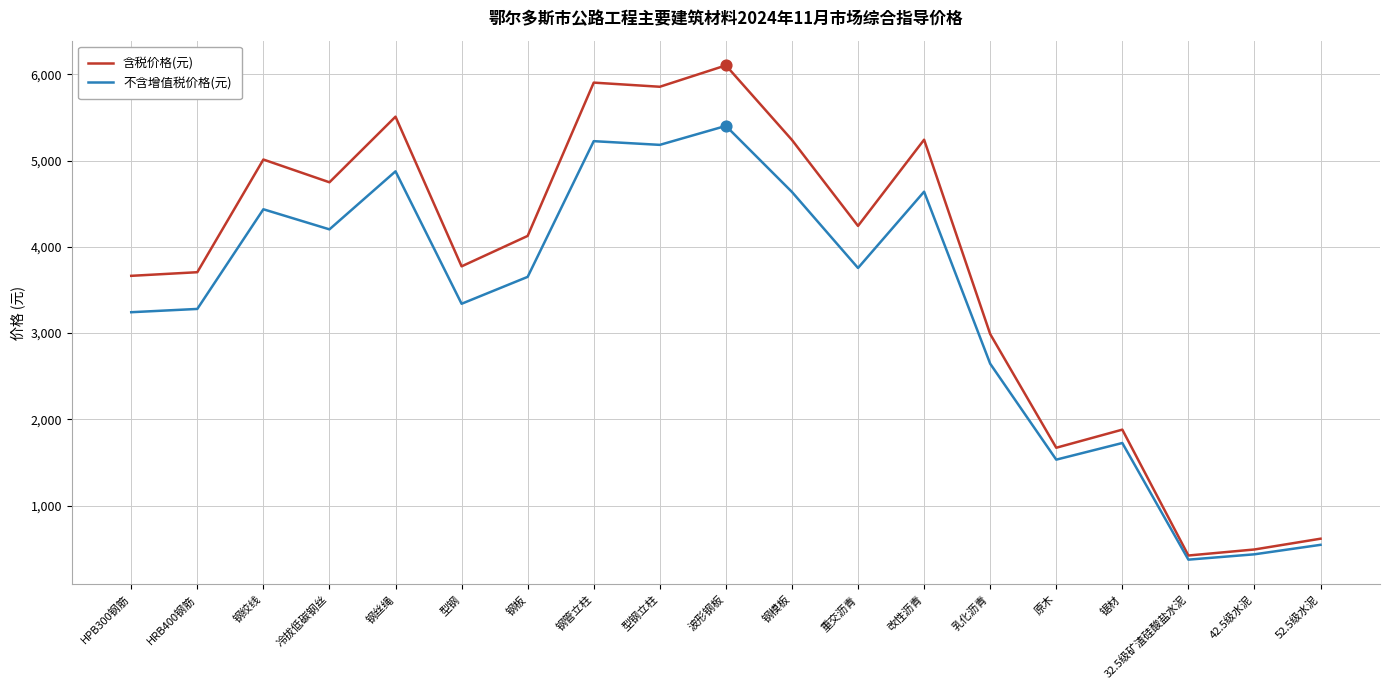

Which series has the largest range (max minus min)?

含税价格(元)